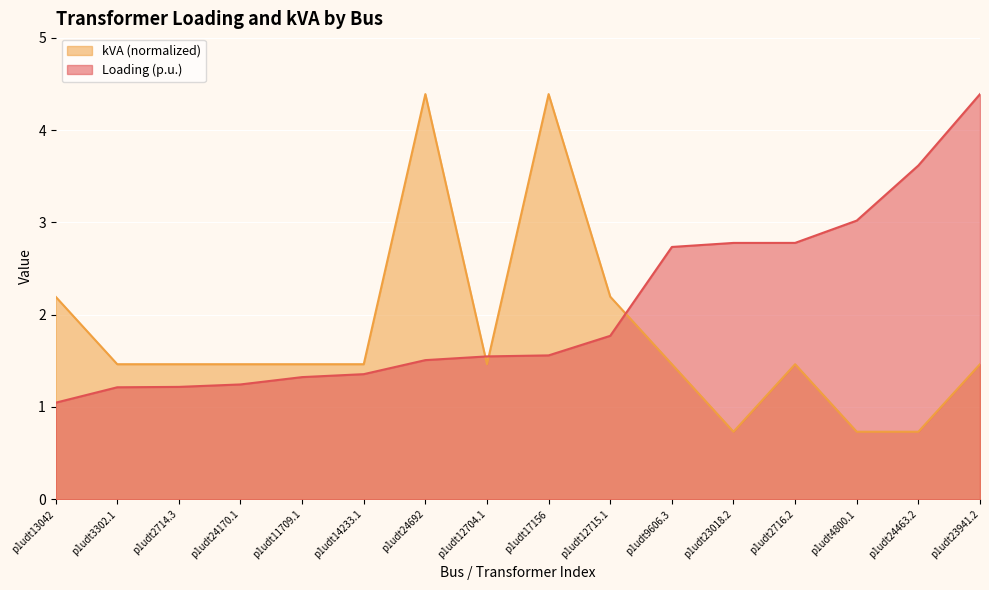

True or false: kVA and Loading (p.u.) intersect in this chart.

True